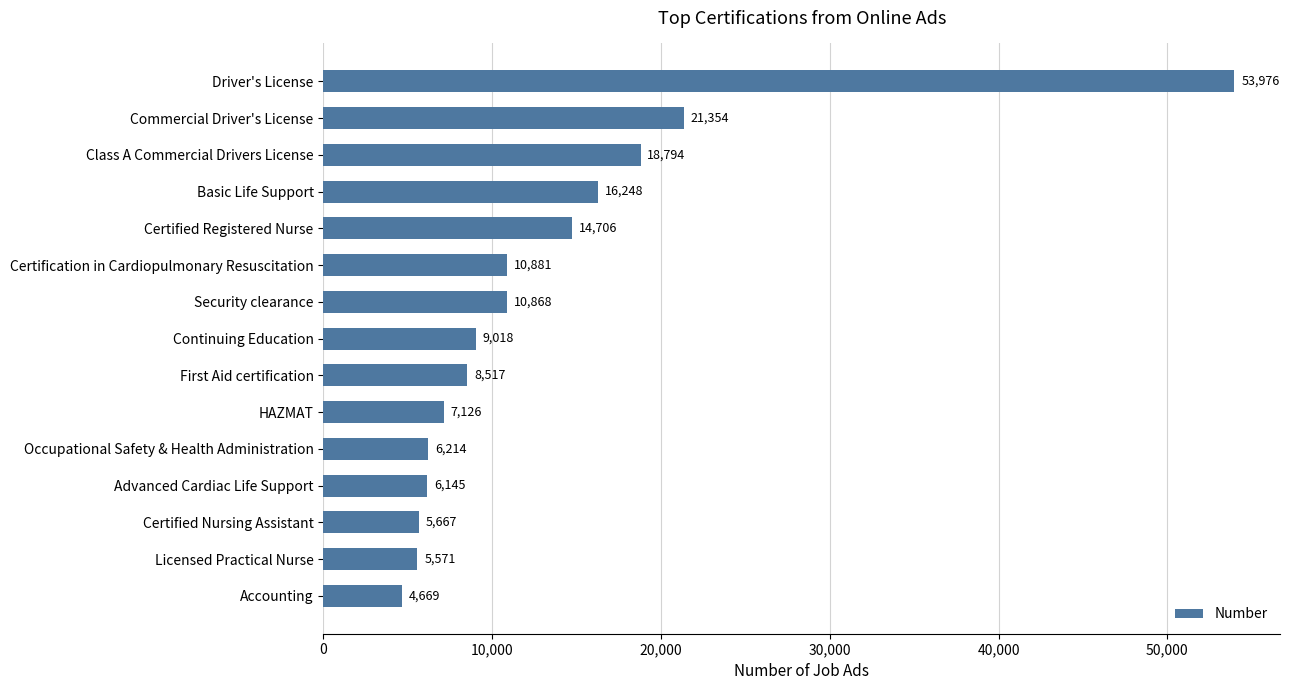

Are the bars horizontal?

Yes